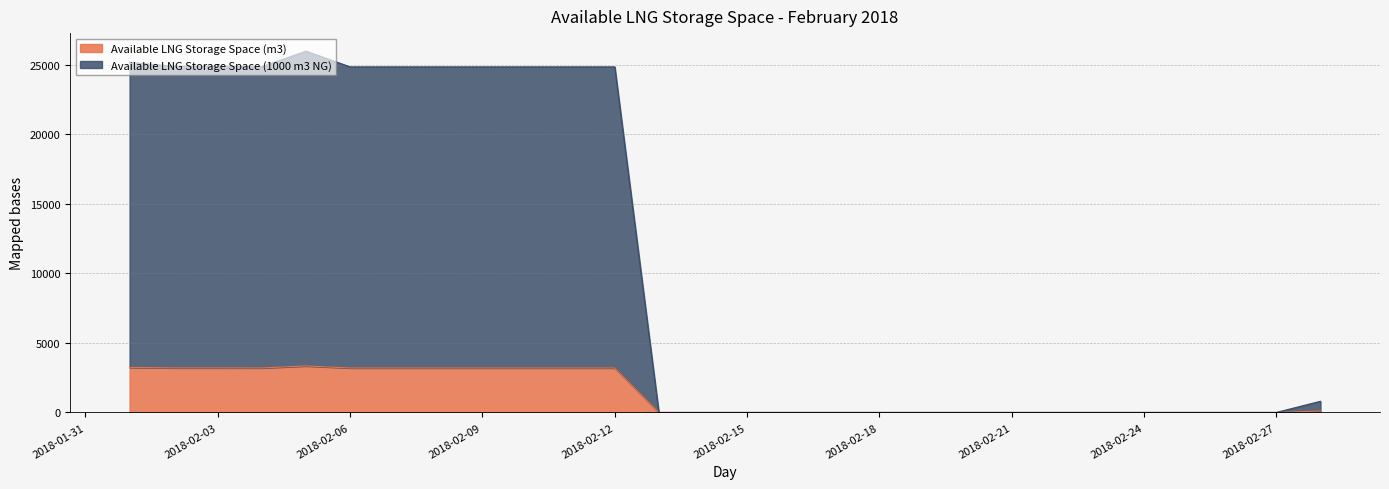

Where is the first local minimum for Available LNG Storage Space (m3)?

2018-02-04